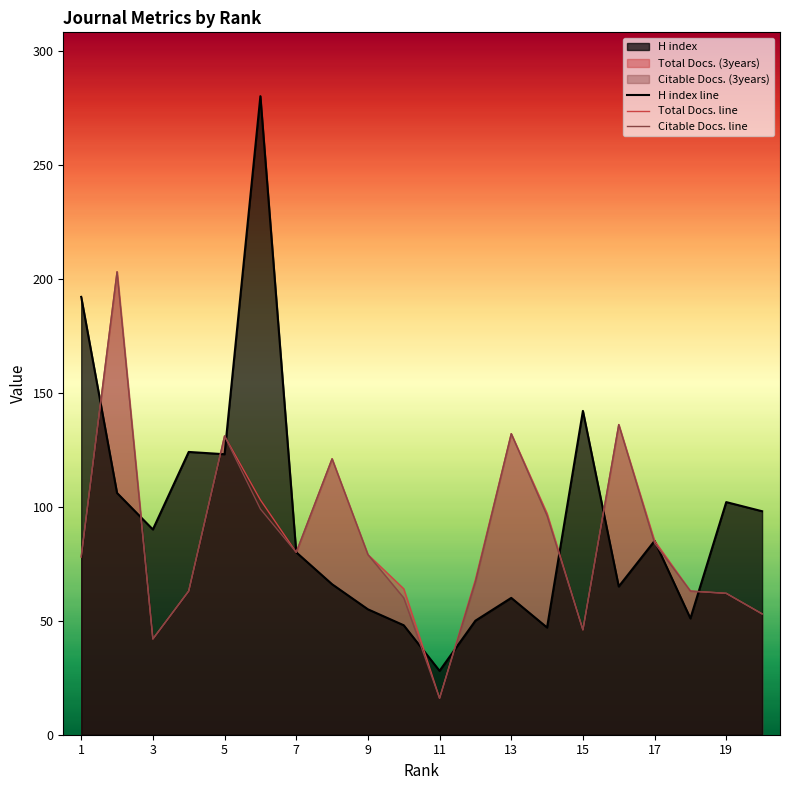

What is the maximum value for Total Docs. line?

203